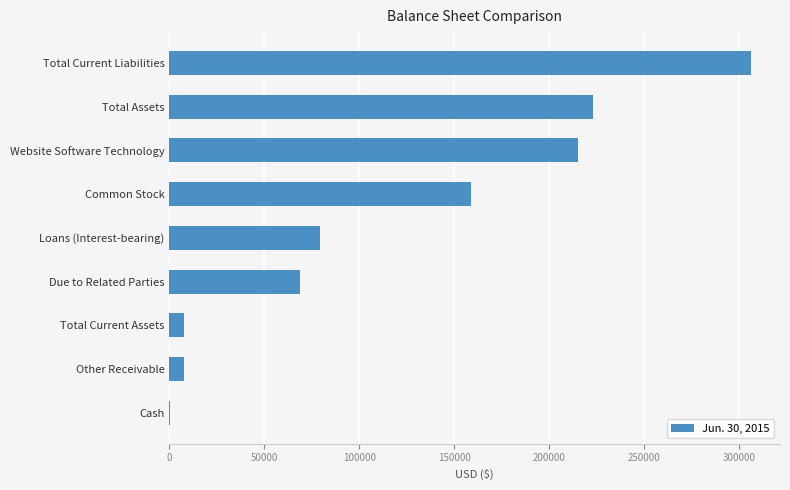

Does the chart contain stacked bars?

No